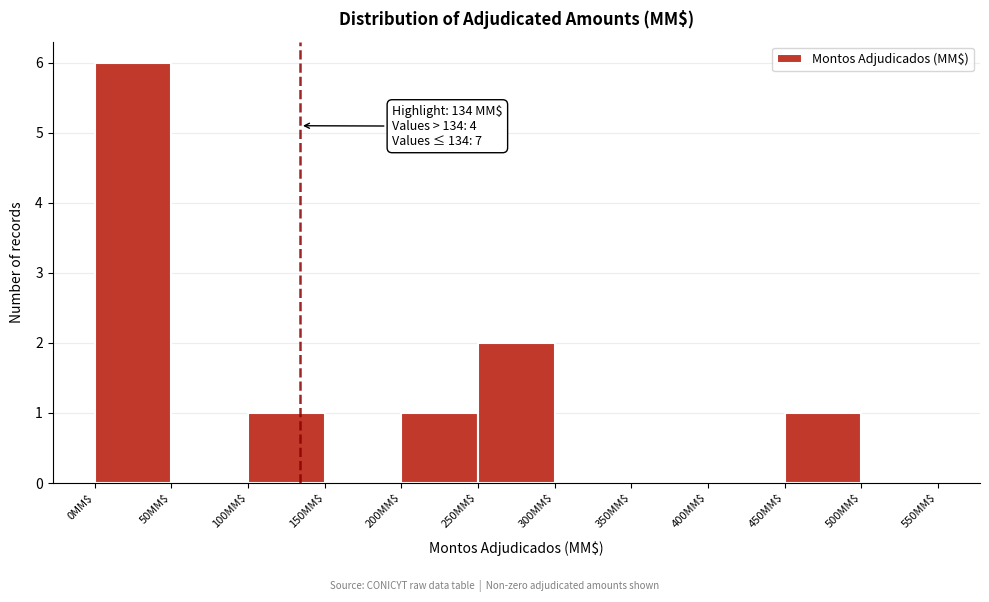

Which range on the x-axis has the tallest bar?

0 to 50